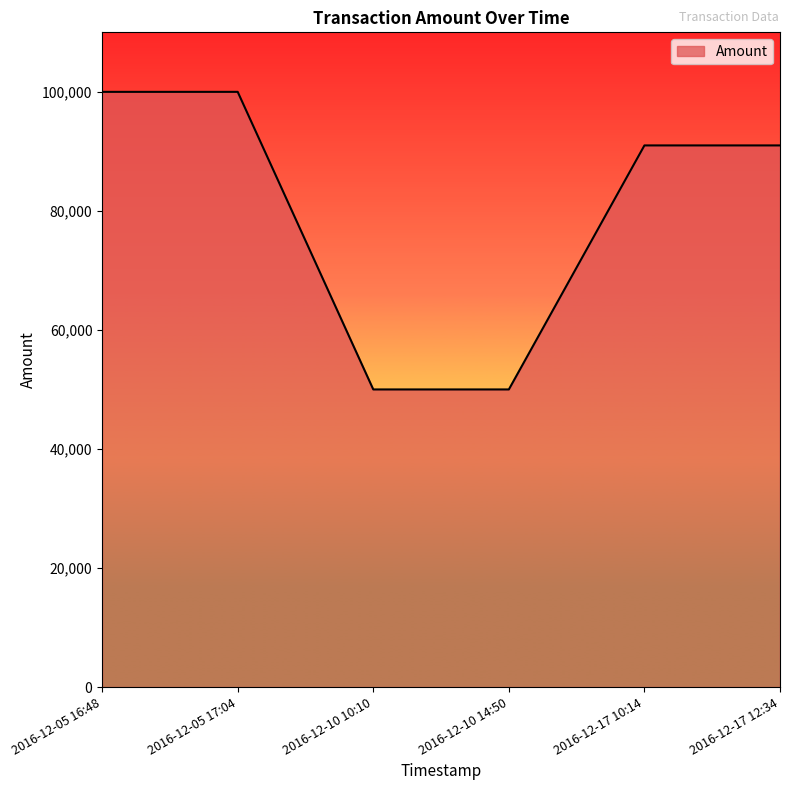

What position from the right is 2016-12-05 17:04?

5